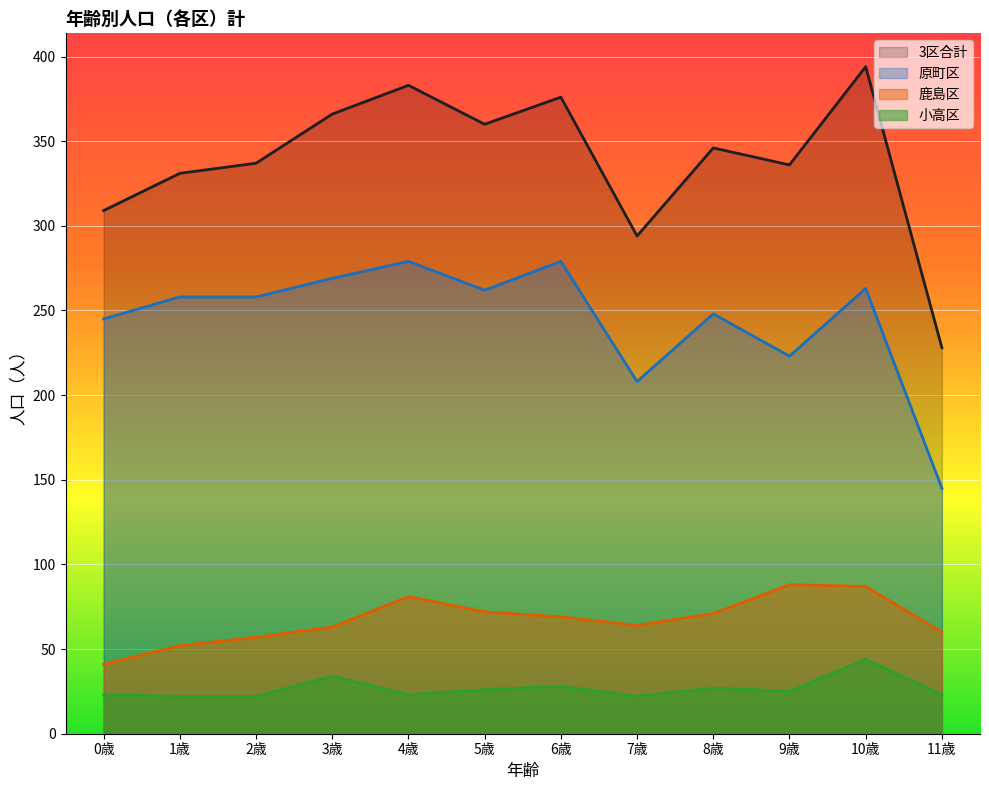

What is the label of the 6th point from the right?

6歳